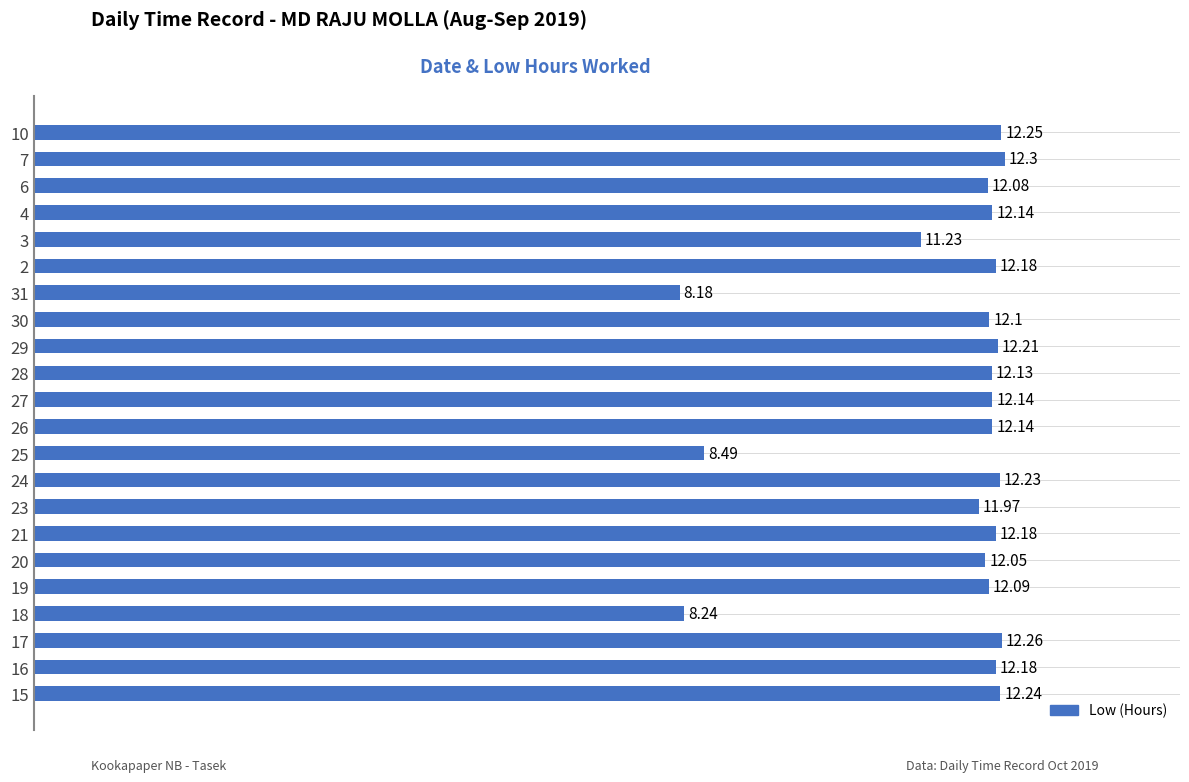

What is the sum of the values at 28 and 2?

24.3